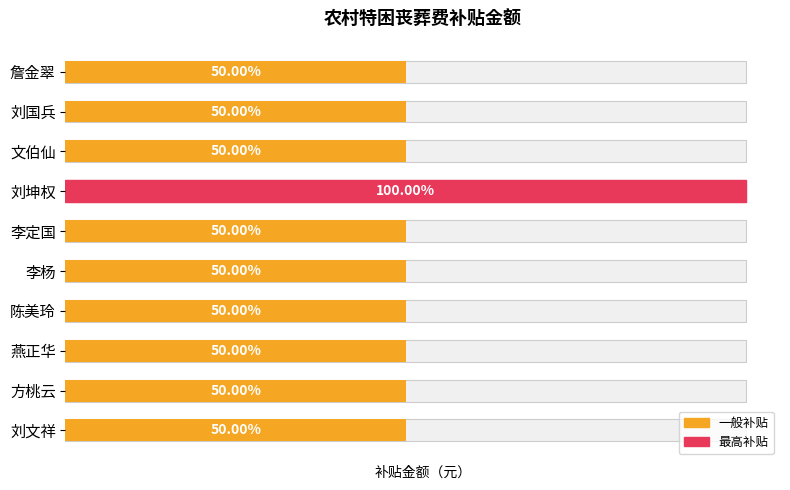

How many categories are shown in the chart?

10